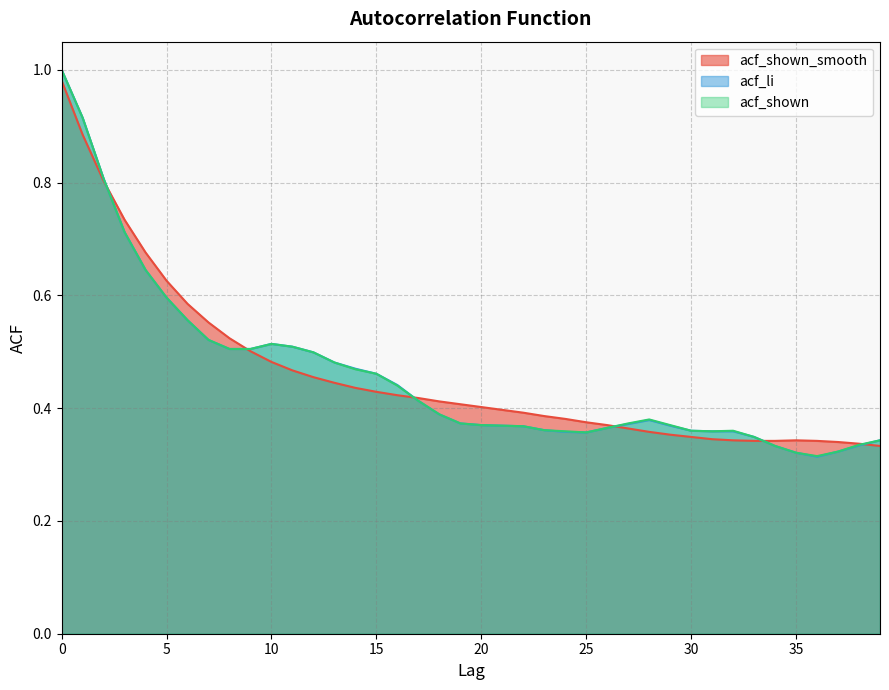

Which series has the largest total across all categories?

acf_shown_smooth